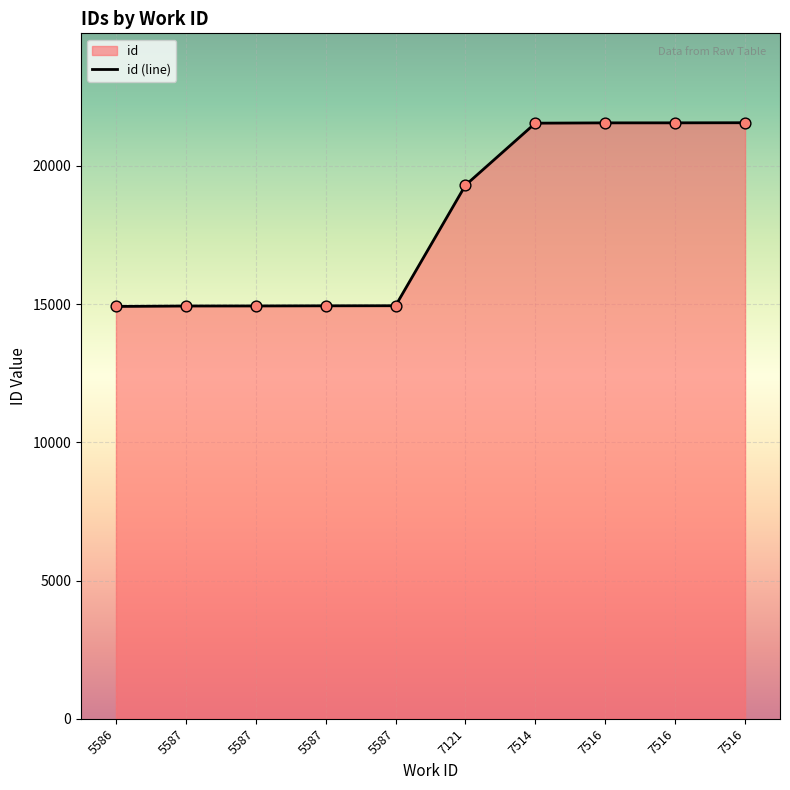

Which has a higher value, 7516 or 7514?

7516